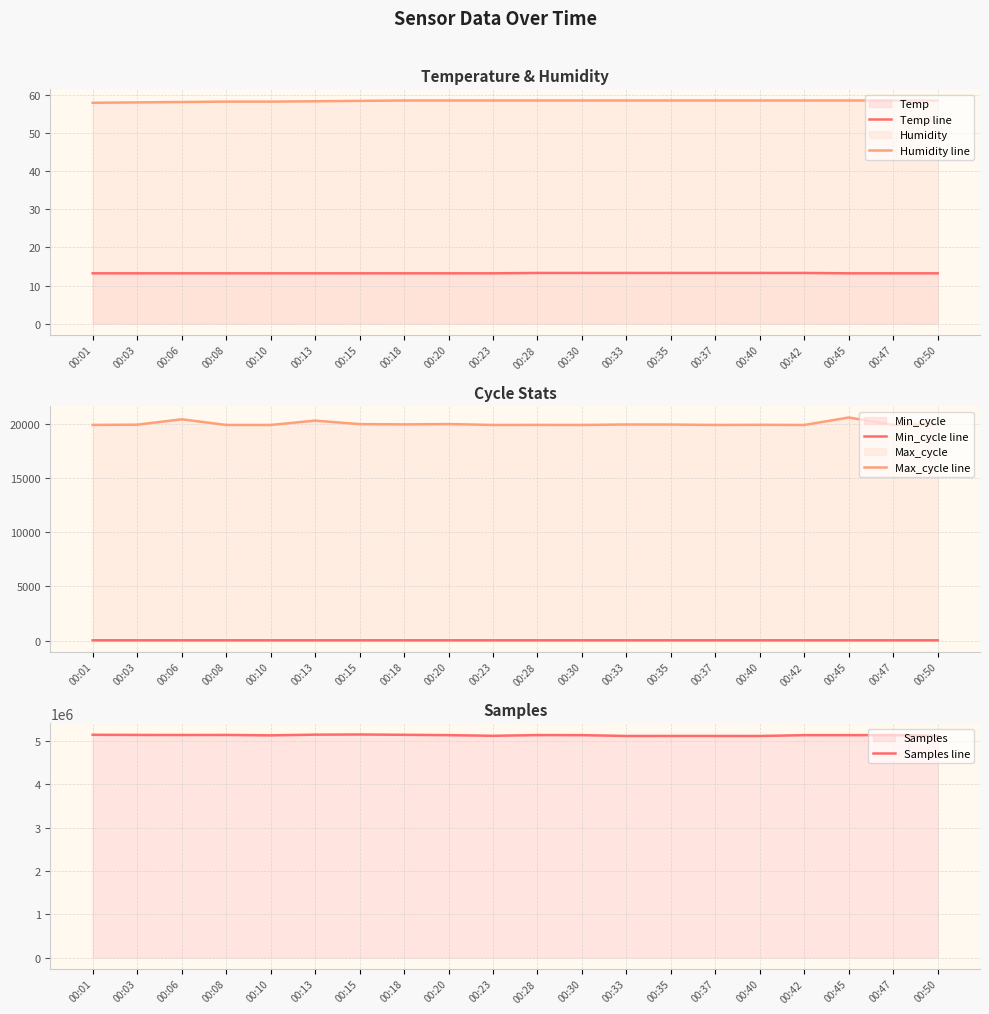

At which category is the sum across all series the highest?

00:15